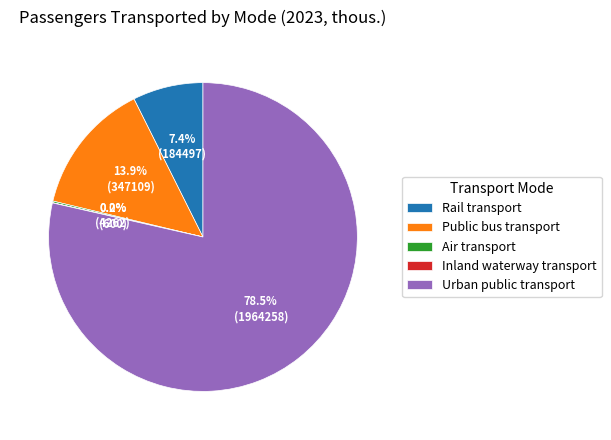

Which category has the biggest portion of the pie?

Urban public transport